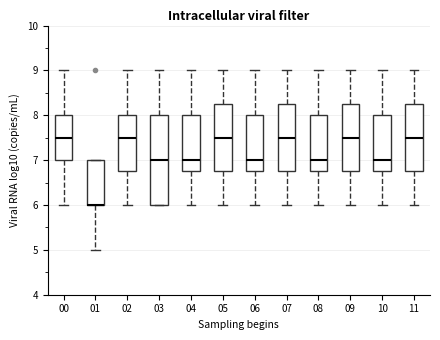

Which box is the tallest, from its lower edge to its upper edge?

03